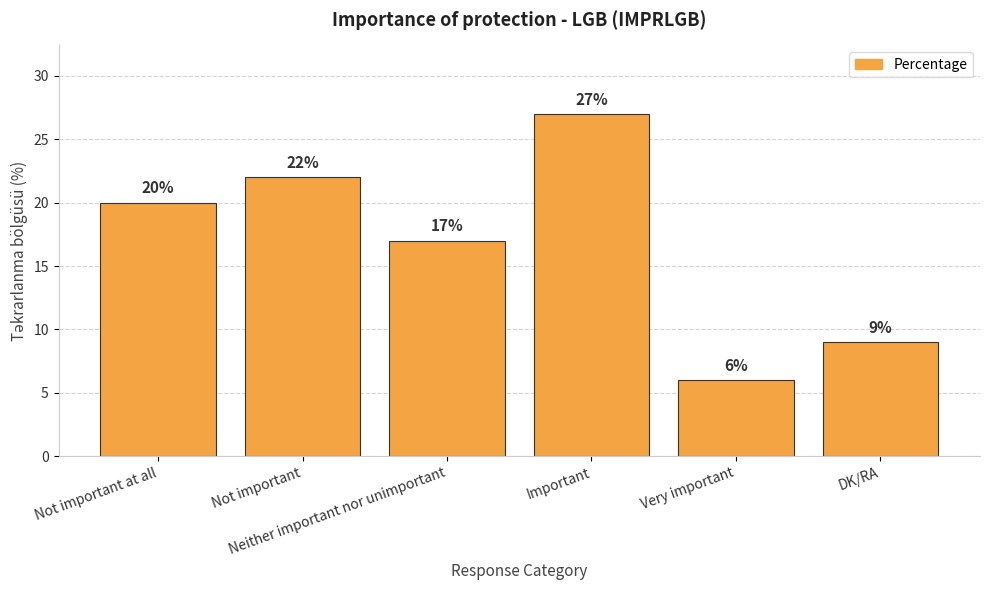

What is the sum of all values?

101